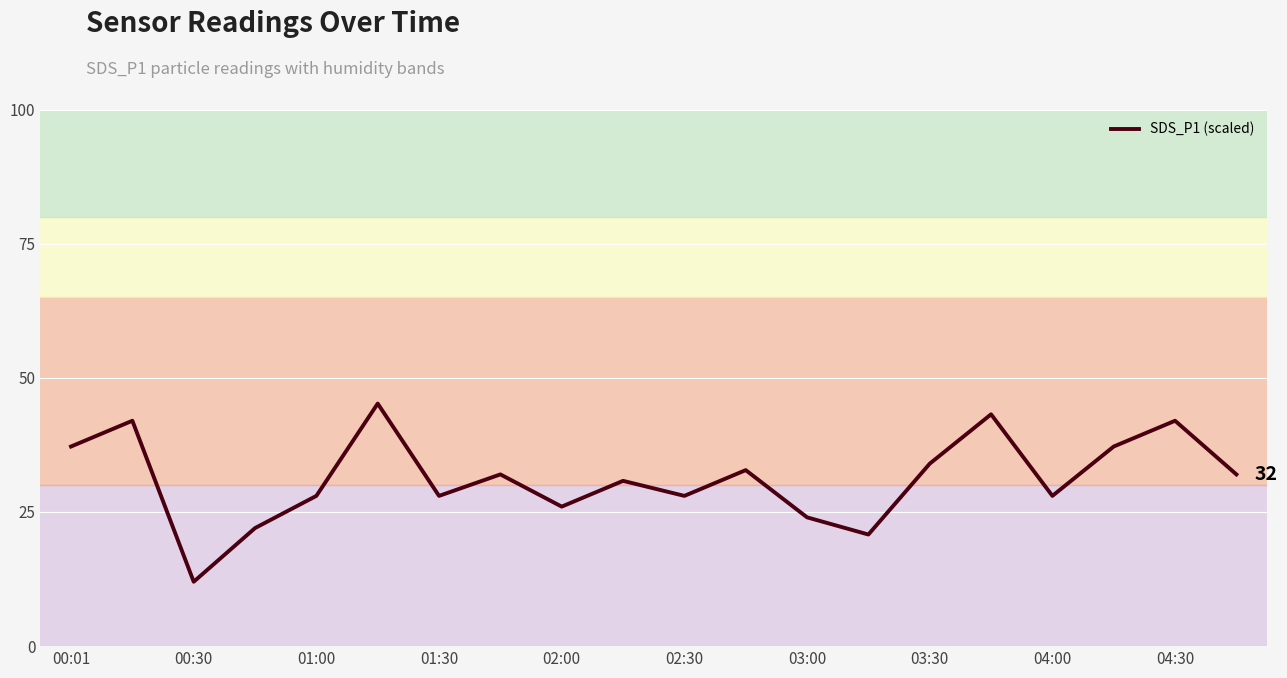

True or false: SDS_P1 (scaled) has a value of 28.0 at 02:30.

True